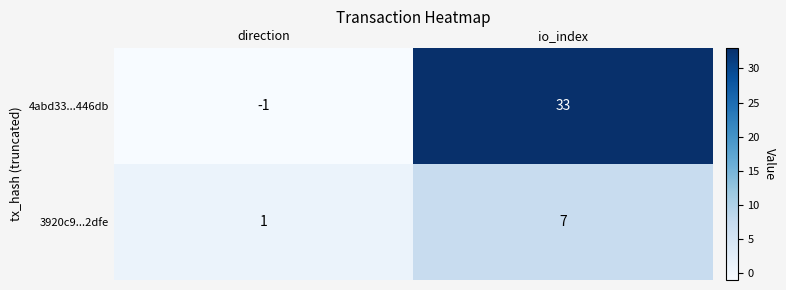

List the series in order of their peak value, lowest first.

3920c9...2dfe, 4abd33...446db